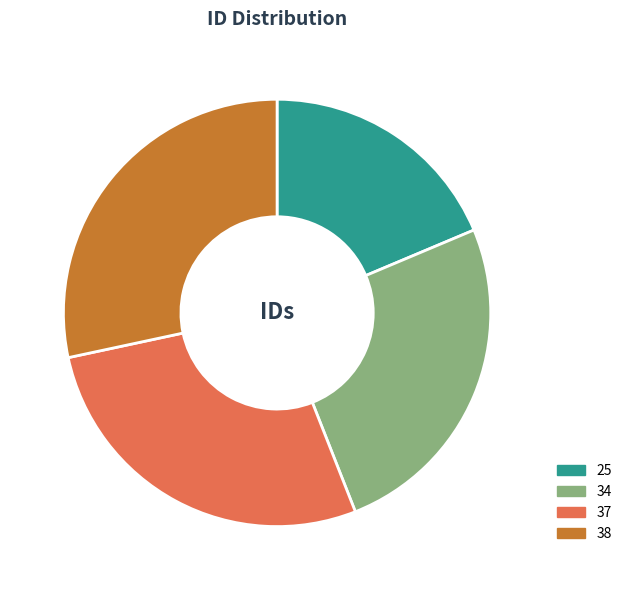

Between 25 and 34, which is larger?

34